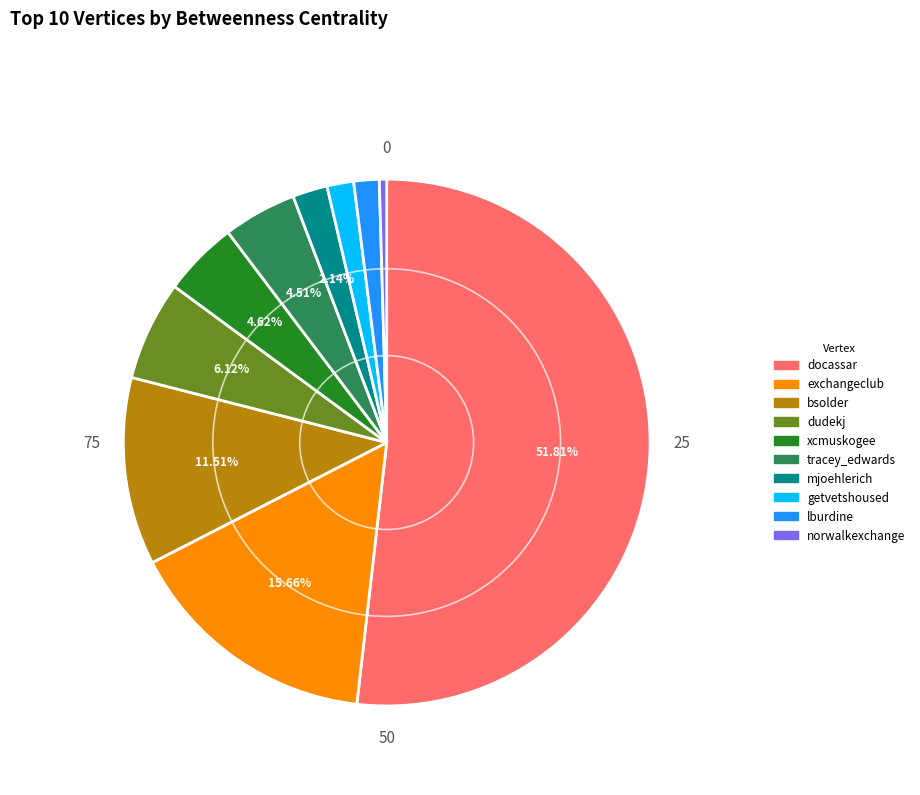

What percentage is the exchangeclub slice, to the nearest percent?

16%